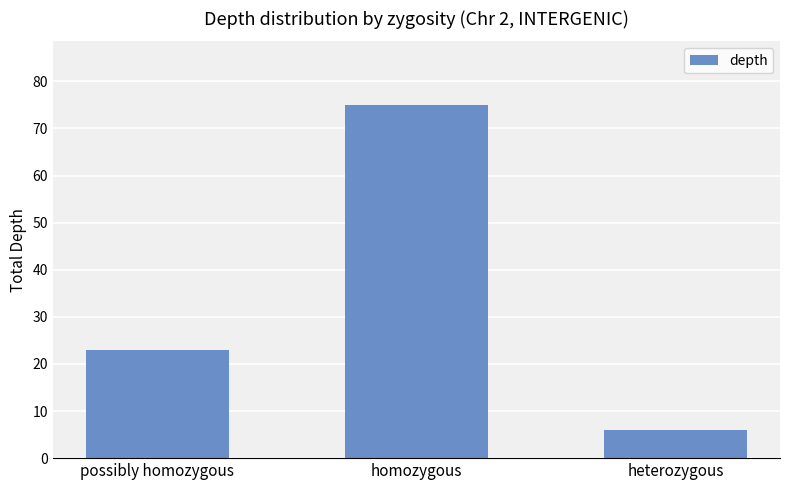

What is the sum of all values?

104